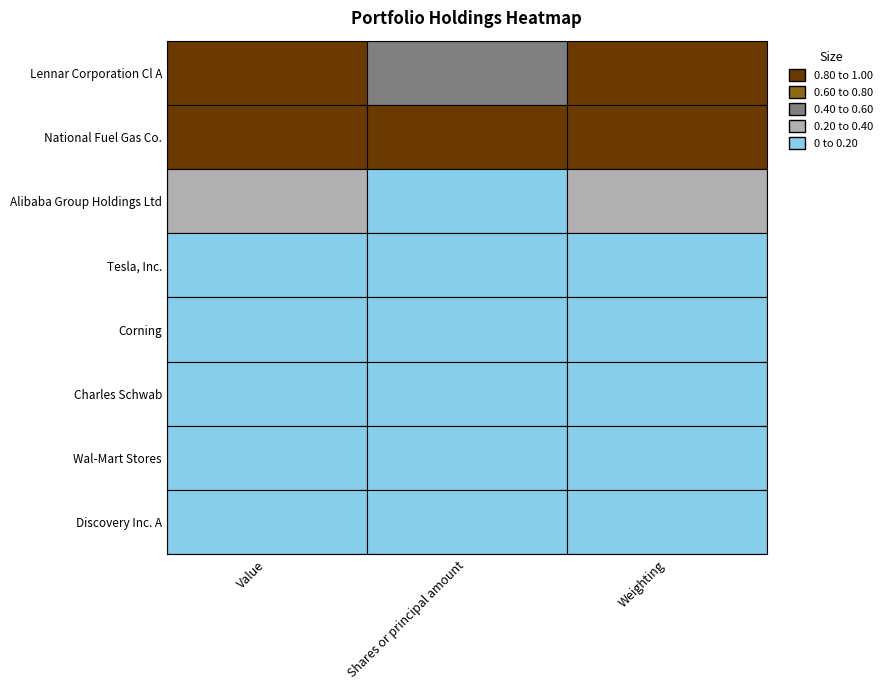

What is the difference between the maximum and minimum values in the Discovery Inc. A series?

204000.0